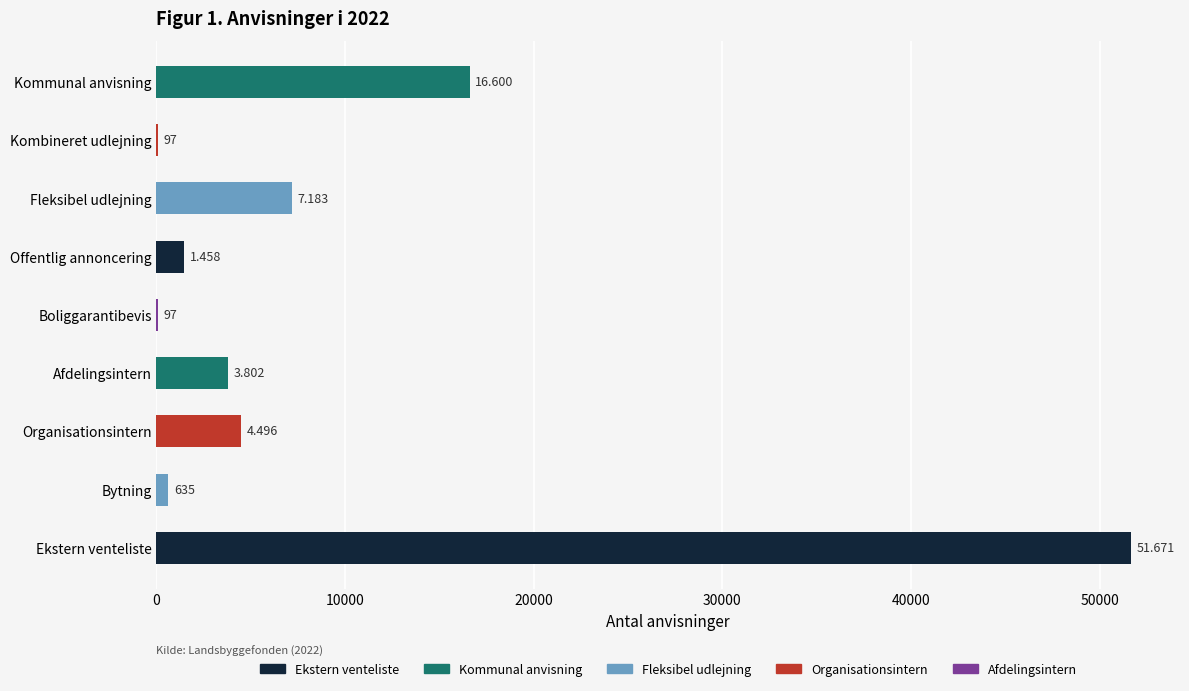

What is the greatest value displayed?

51671